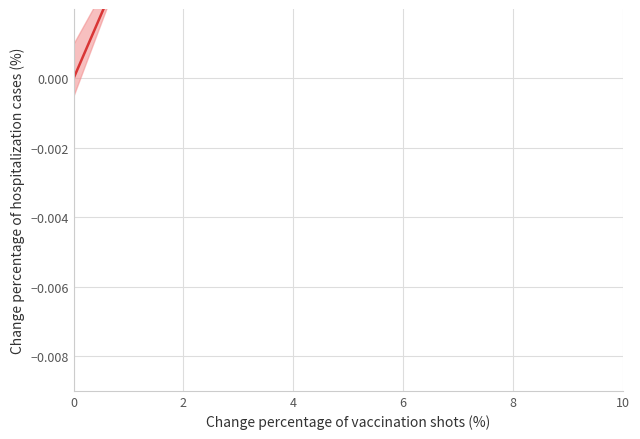

How many lines are shown in the chart?

1